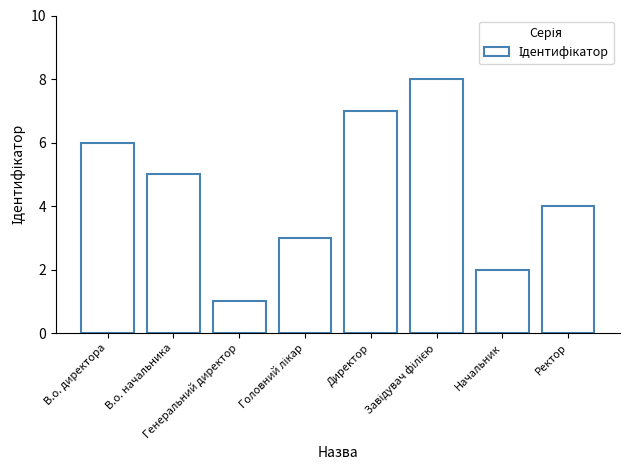

What is the difference between the maximum and second lowest values?

6